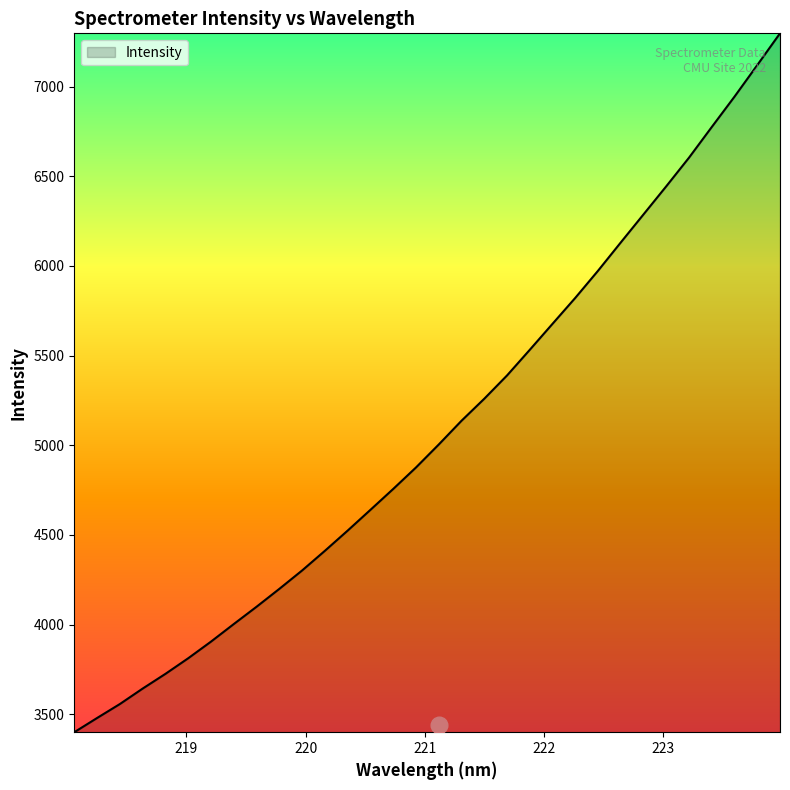

How many values are below 5004?

16